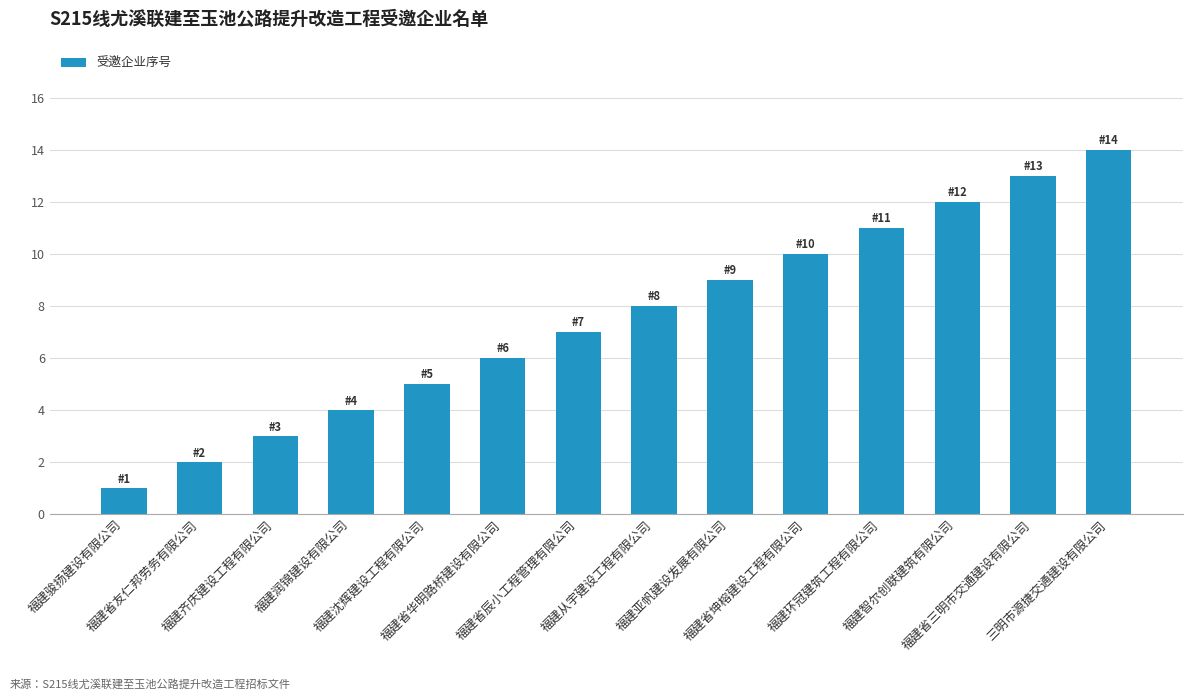

Rank the categories by value from highest to lowest.

三明市源捷交通建设有限公司, 福建省三明市交通建设有限公司, 福建智尔创联建筑有限公司, 福建环冠建筑工程有限公司, 福建省坤榕建设工程有限公司, 福建亚帆建设发展有限公司, 福建从宇建设工程有限公司, 福建省辰小工程管理有限公司, 福建省华明路桥建设有限公司, 福建沈辉建设工程有限公司, 福建润锦建设有限公司, 福建齐庆建设工程有限公司, 福建省友仁邦劳务有限公司, 福建骏扬建设有限公司